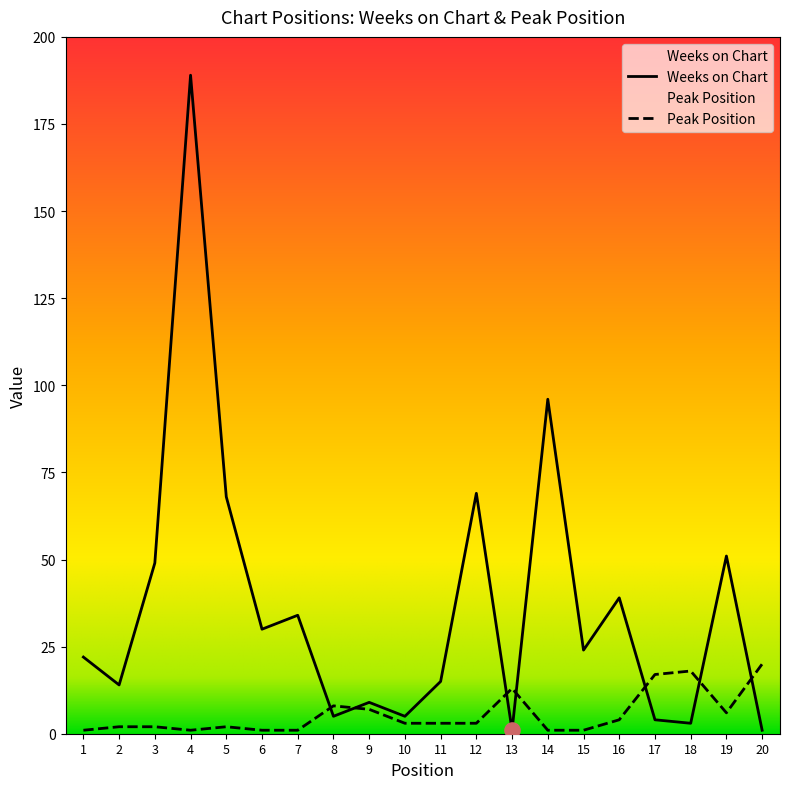

What is the total value across all series at 12?

72